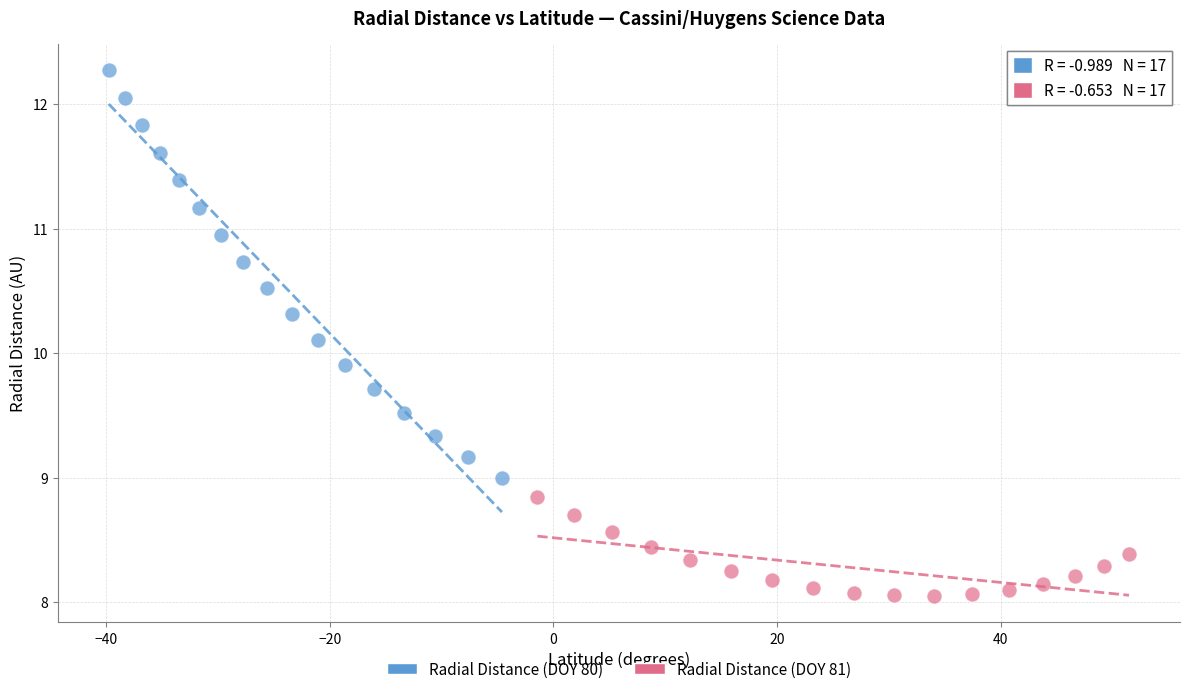

Which series reaches the minimum Y coordinate?

Radial Distance (DOY 81)